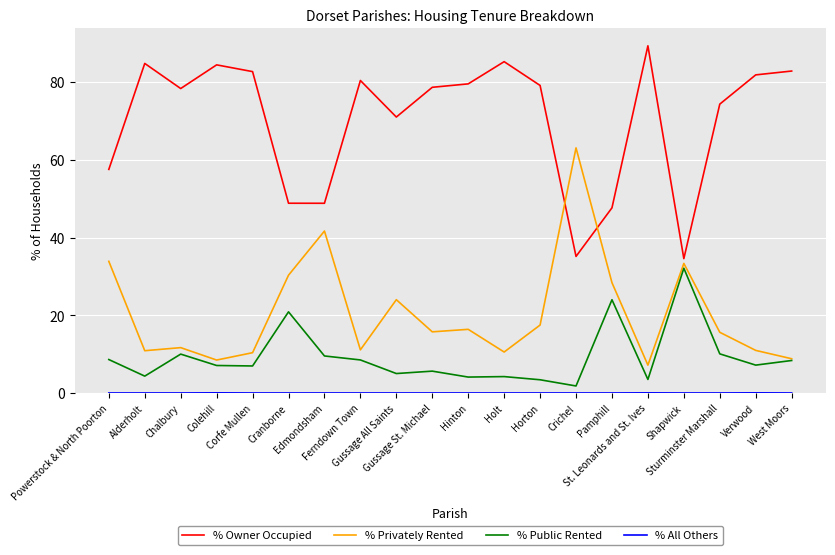

The value of % Owner Occupied at Cranborne is 13.1. True or false?

False